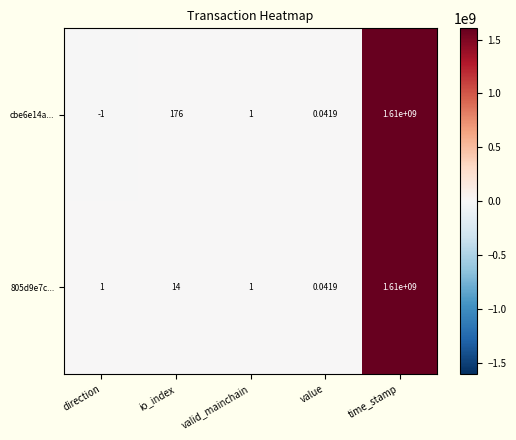

At which label is cbe6e14a... closest to 804999999?

io_index